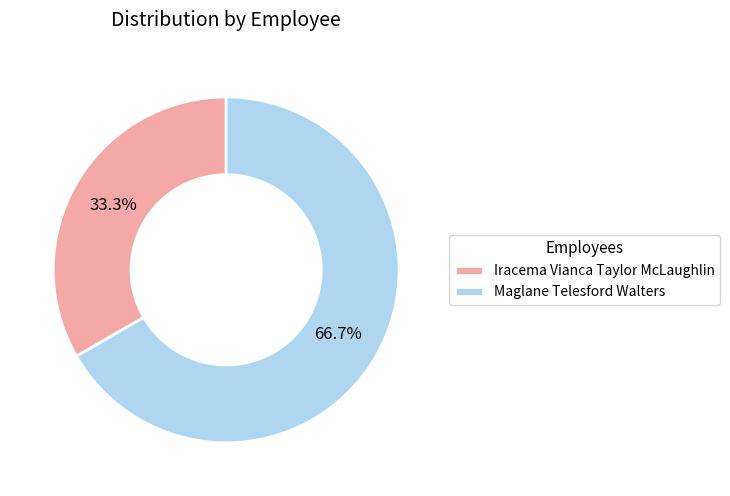

What is the smallest slice in the pie chart?

Iracema Vianca Taylor McLaughlin